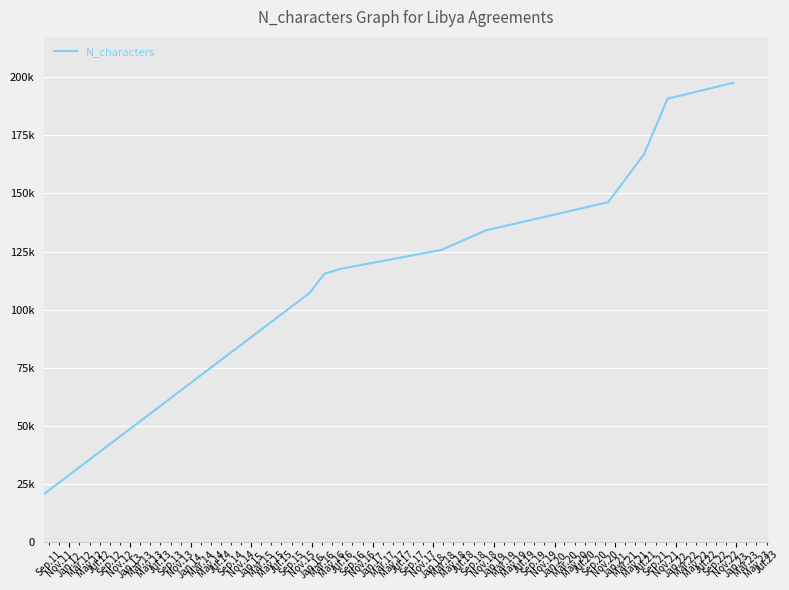

What is the value of the 9th point from the left?

190823